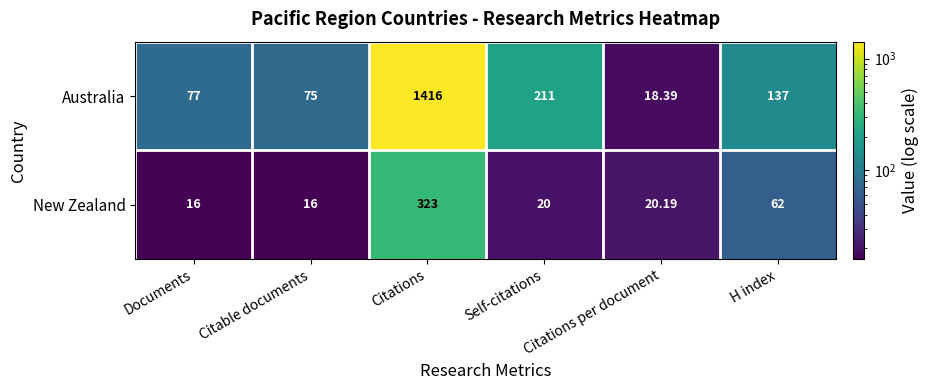

At which label is Australia closest to 717?

Self-citations